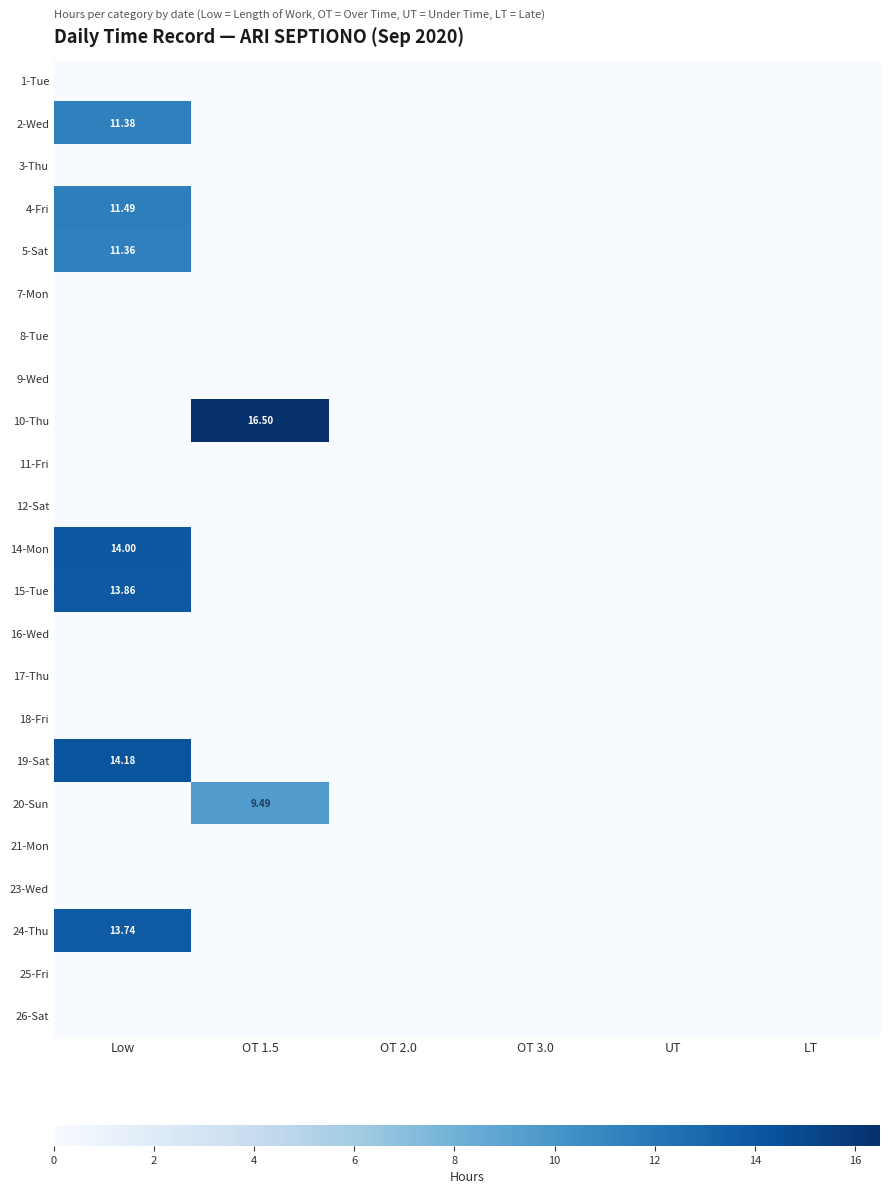

What is the spread (max minus min) of values at OT 1.5?

16.5